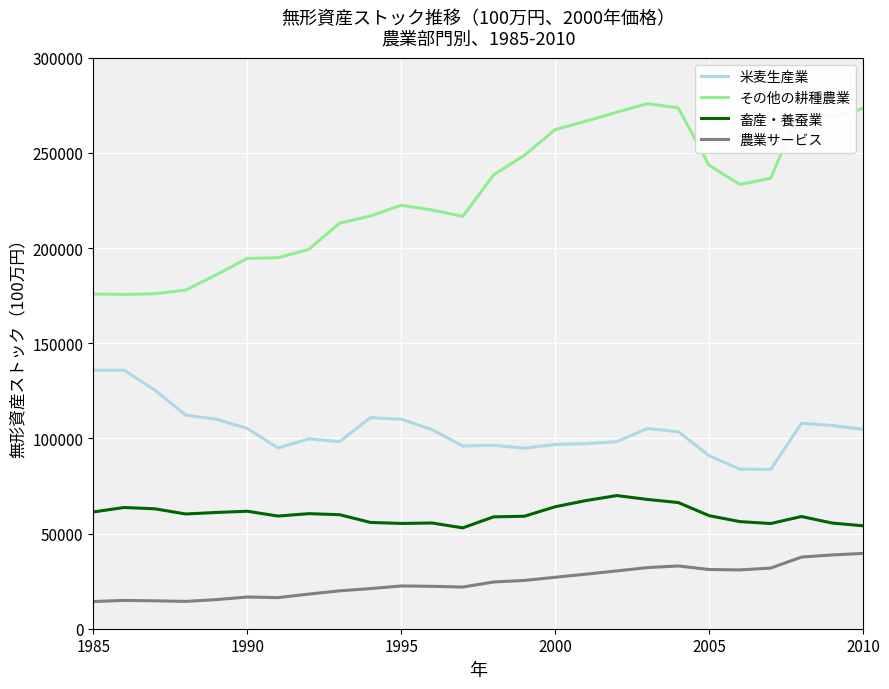

Which series has the largest total across all categories?

その他の耕種農業